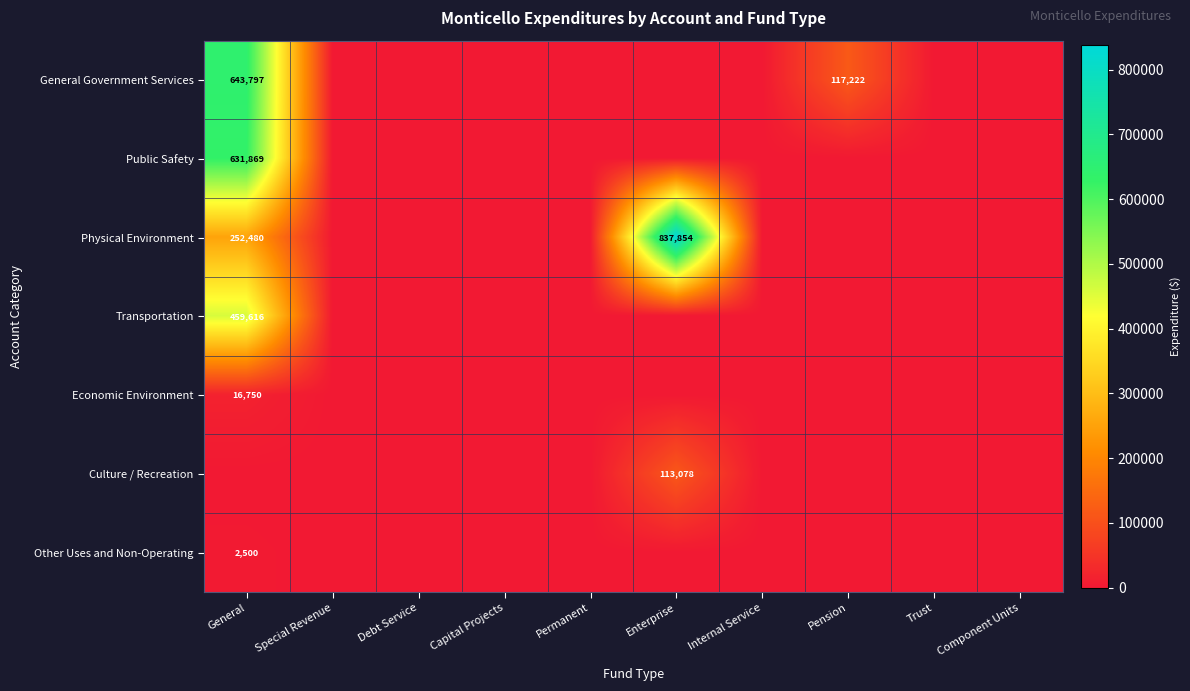

What is the total value across all series at Pension?

117222